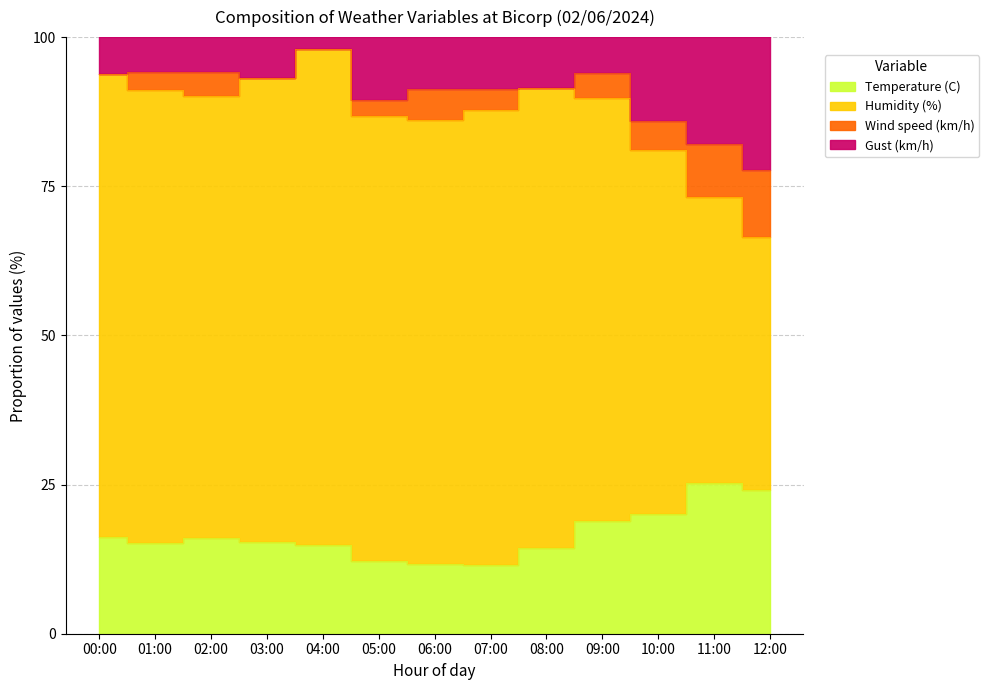

What is the maximum value shown in the chart?

98.0